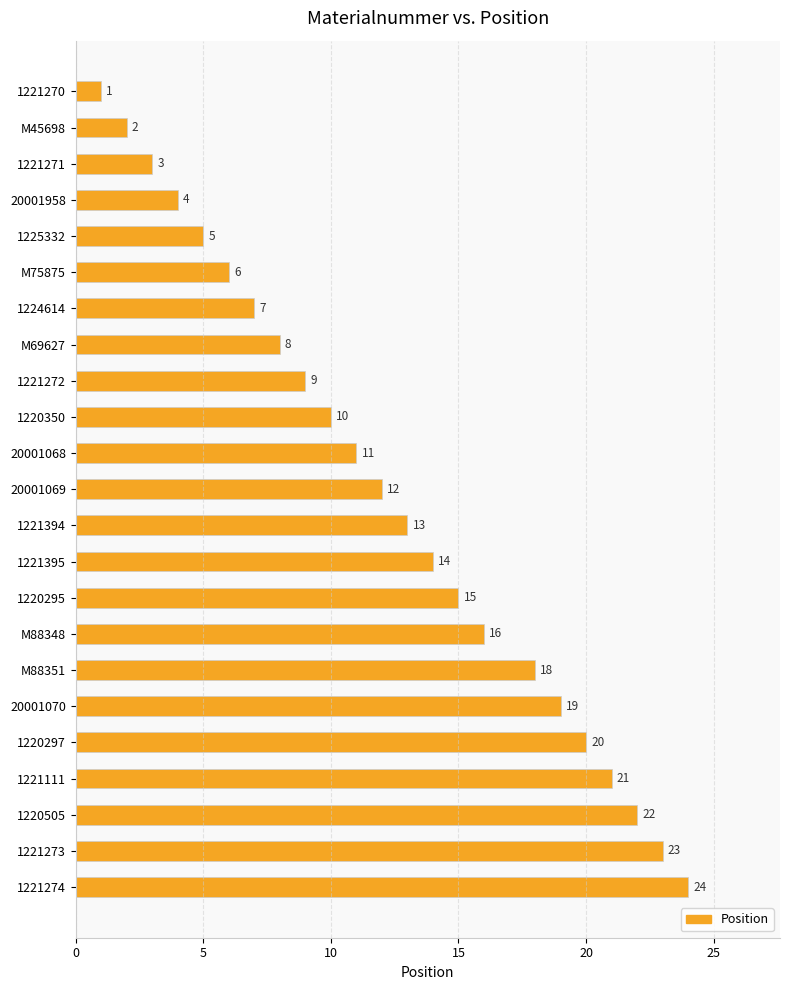

What is the difference between the maximum and minimum values?

23